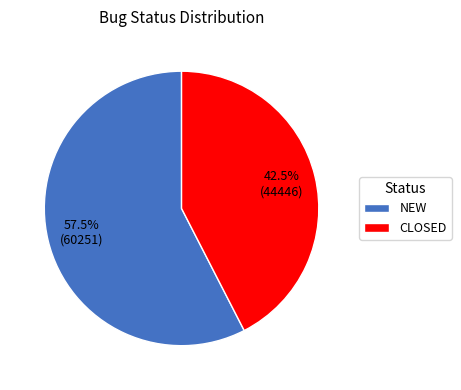

Which category has the smallest portion of the pie?

CLOSED